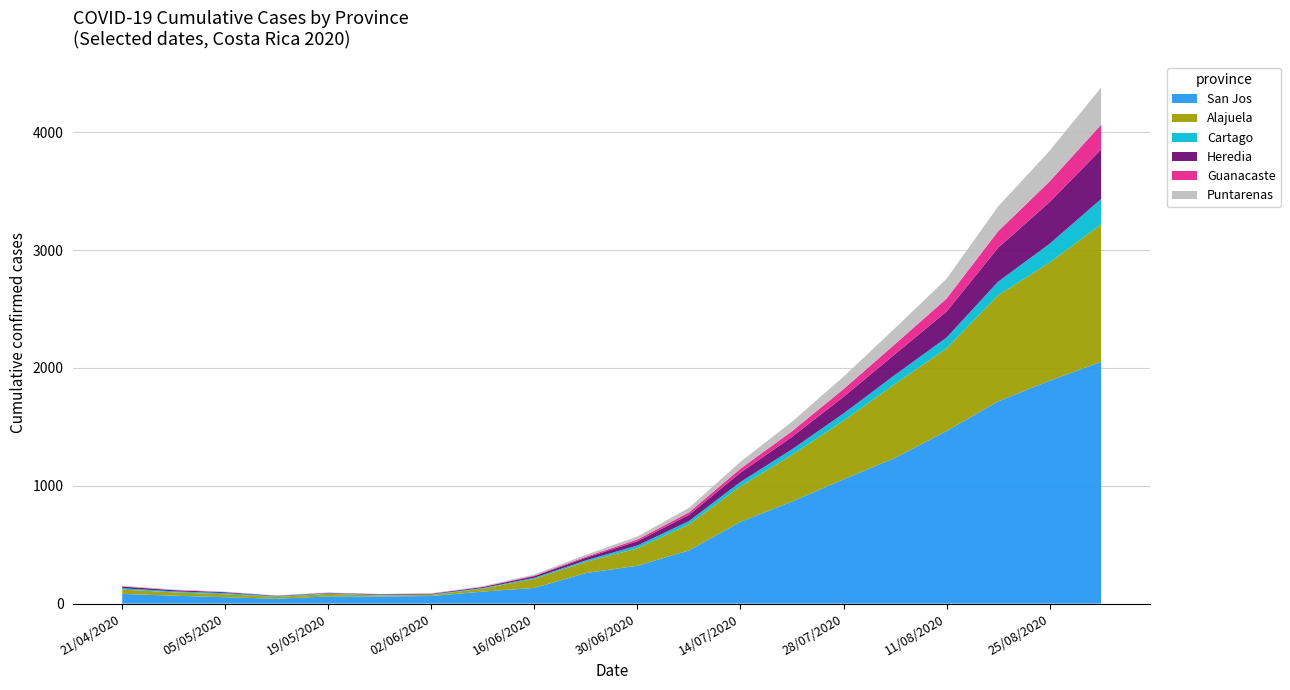

Reading left to right, what are all the values shown in this chart?

San Jos: 82	67	54	41	61	60	64	102	133	259	321	451	694	866	1054	1236	1464	1716	1891	2051
Alajuela: 37	28	25	15	21	9	9	25	77	95	148	221	301	395	497	628	701	900	1003	1167
Cartago: 11	9	10	6	5	5	5	5	9	13	24	28	37	48	62	77	92	115	159	215
Heredia: 14	10	7	4	4	5	5	8	14	22	36	52	79	106	141	176	221	288	354	421
Guanacaste: 3	2	2	1	1	1	2	3	5	9	15	22	34	48	66	85	110	140	175	210
Puntarenas: 5	4	3	2	2	2	3	5	9	16	25	38	58	80	105	135	168	210	260	315